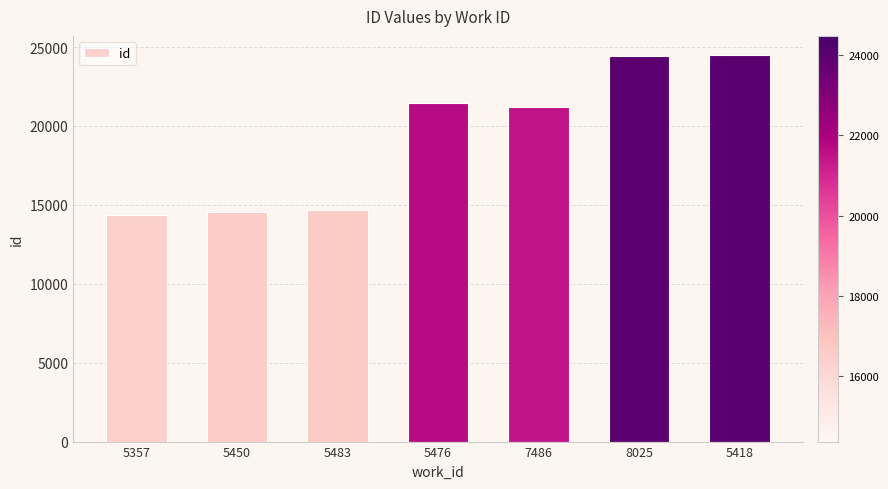

What is the maximum value shown in the chart?

24485